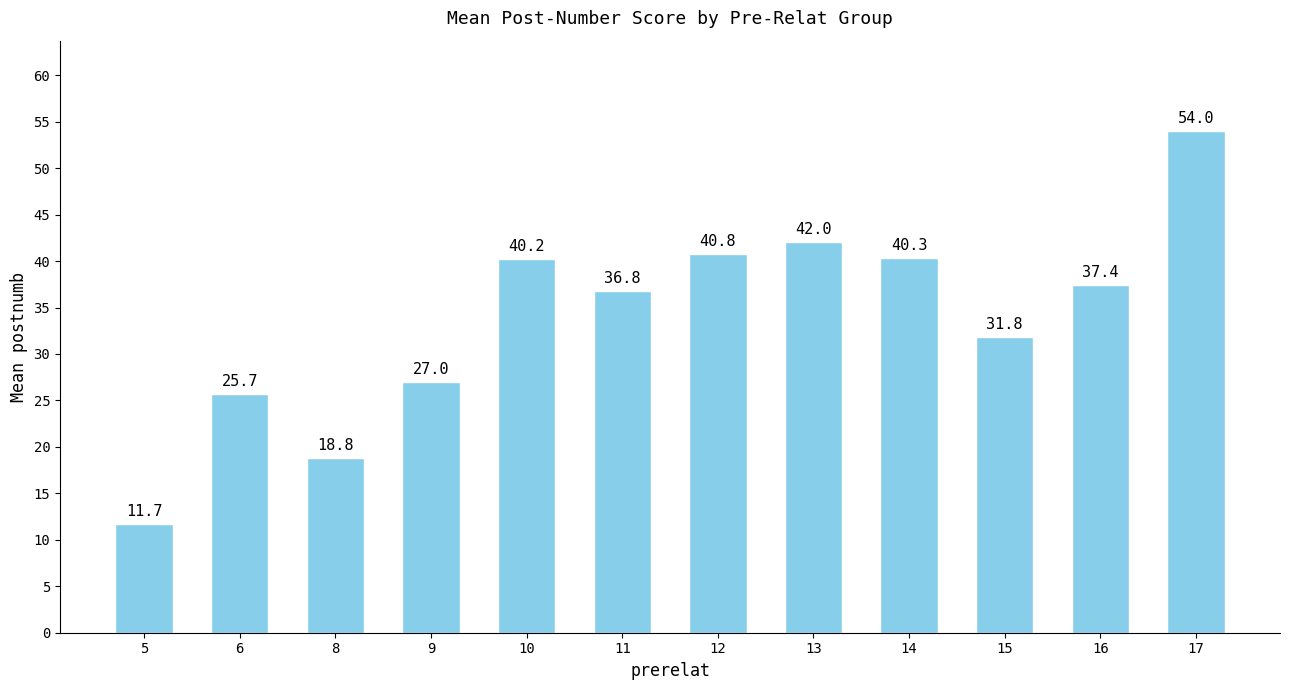

Where is the data nearest to the value 32?

15